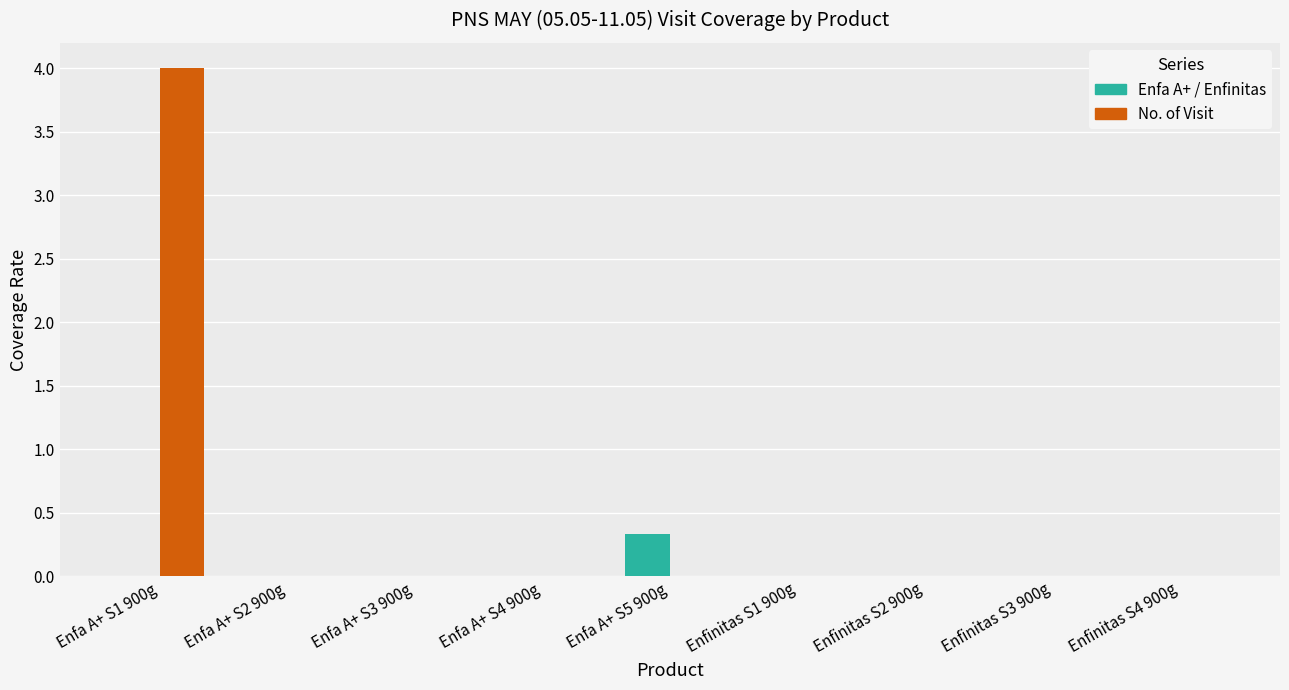

Is it true that Enfa A+ / Enfinitas equals 0.0 at Enfinitas S1 900g?

True